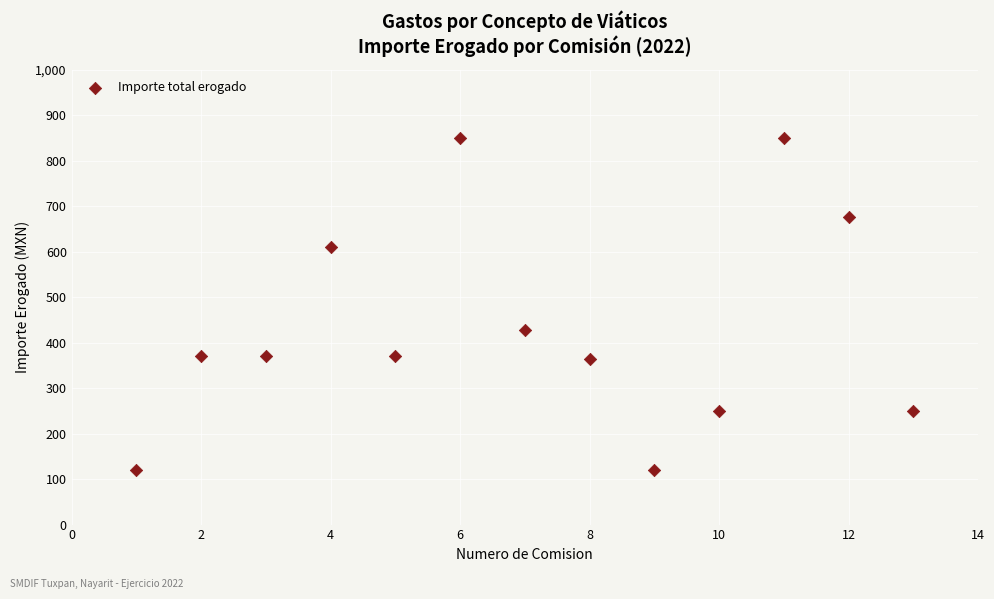

What Y value in the scatter plot is closest to 485?

428